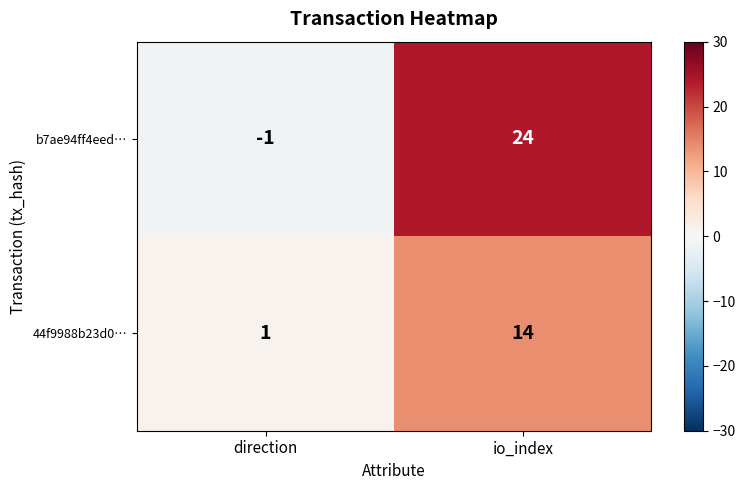

What is the sum of all 44f9988b23d0… values?

15